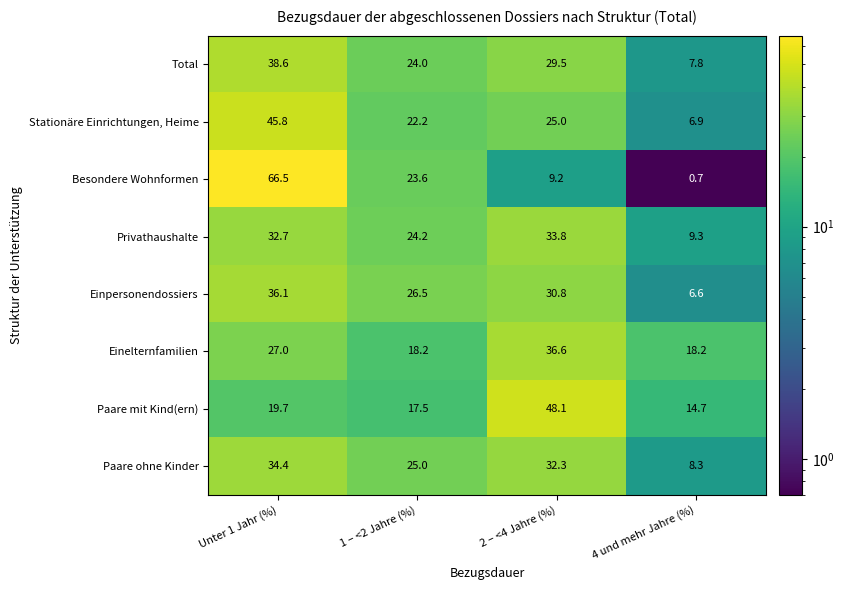

What is the sum of all Paare ohne Kinder values?

100.0